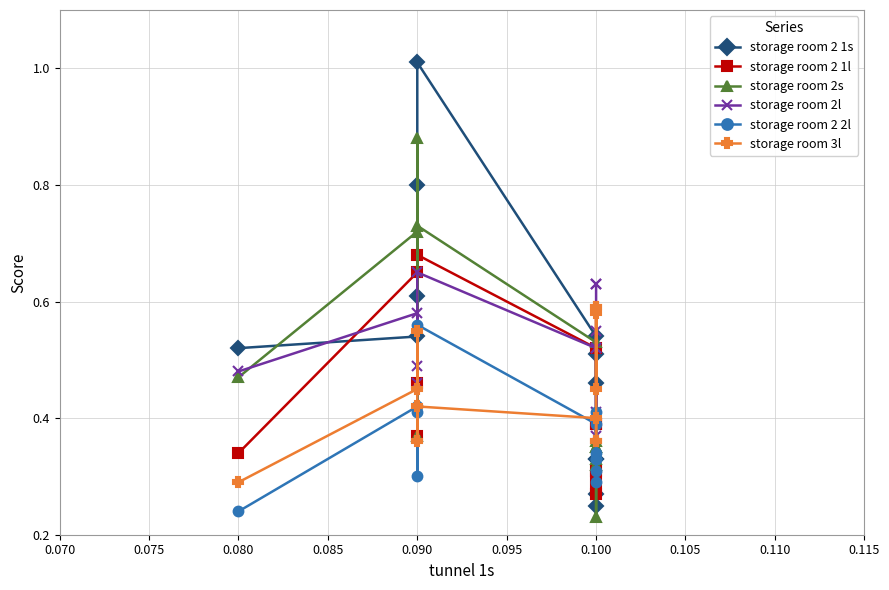

Which series has the largest total across all categories?

storage room 2l